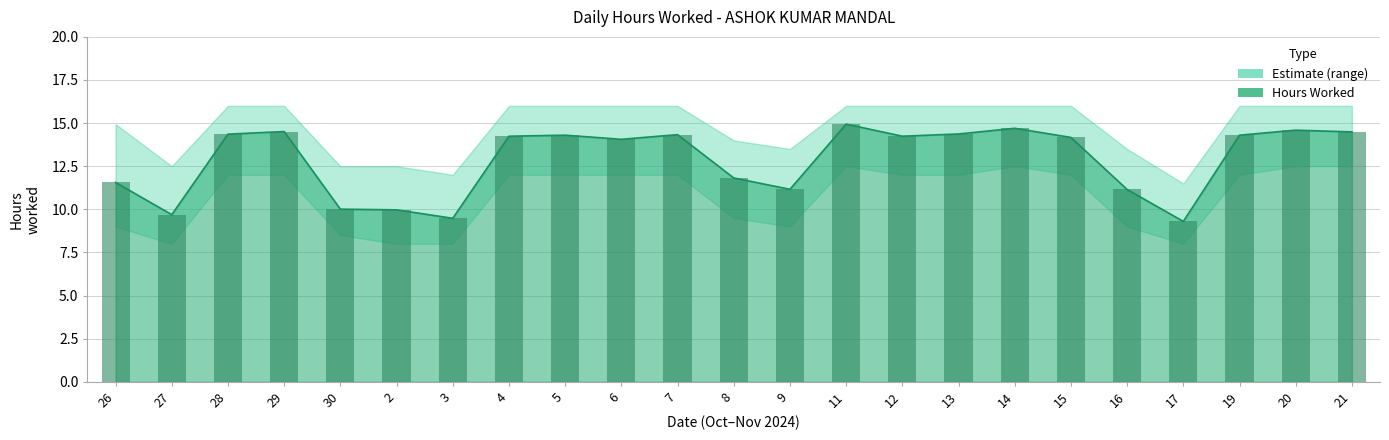

Is it true that Upper Band equals 6.1 at 12?

False